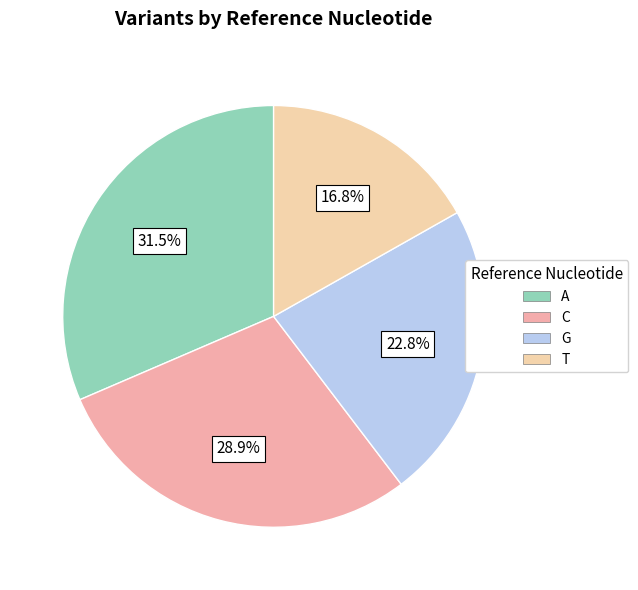

How many slices are in this pie chart?

4